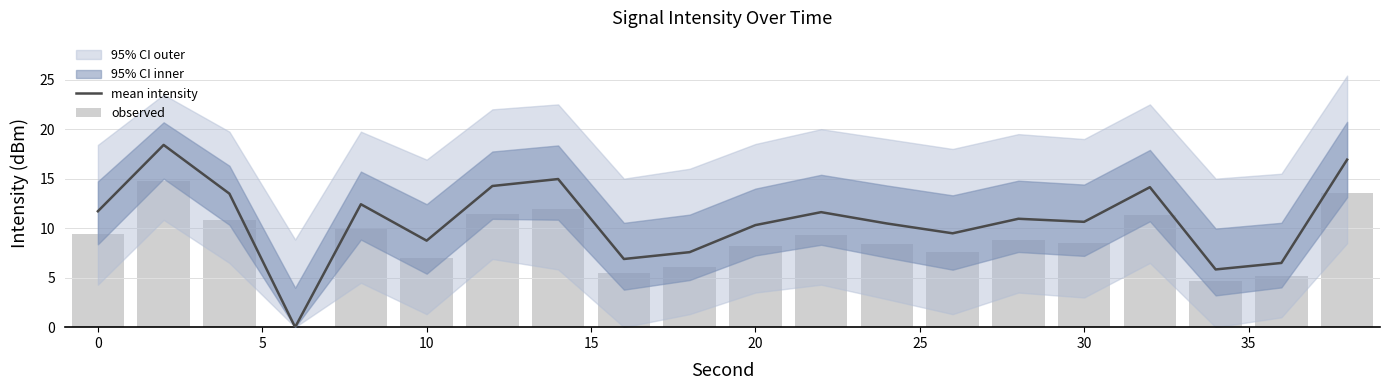

Which series has the largest total across all categories?

mean intensity